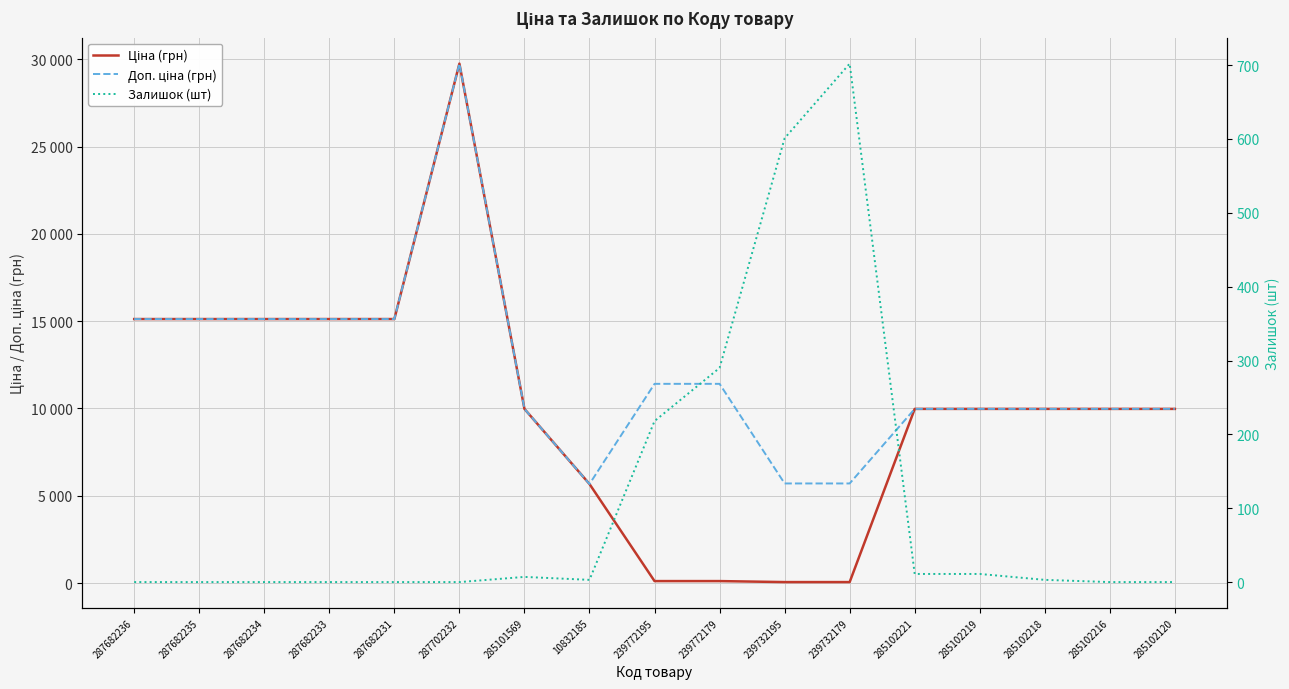

What is the value of the Ціна (грн) point at the 9th from the left?

114.1